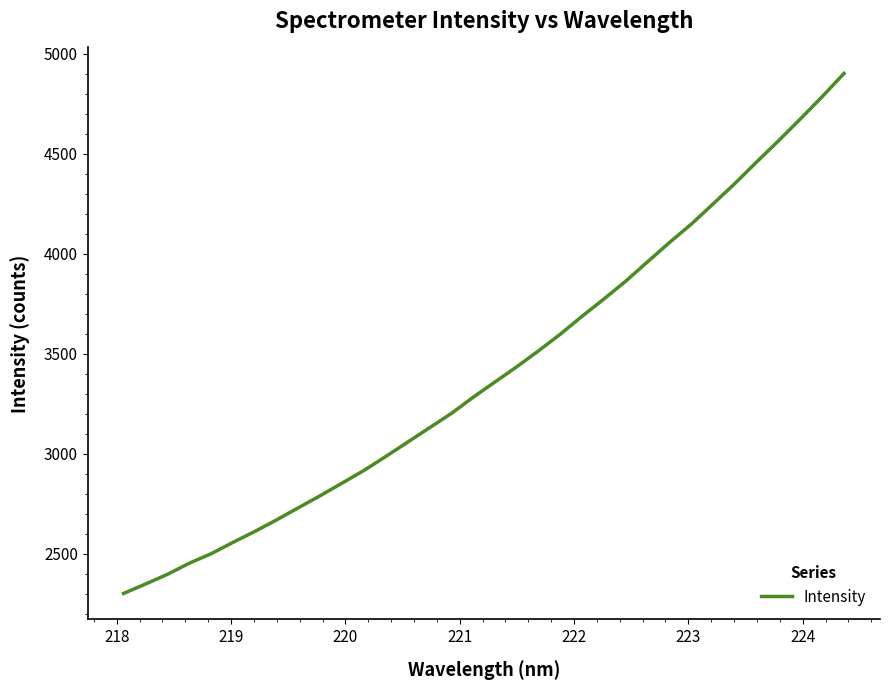

How many values exceed 3358?

17